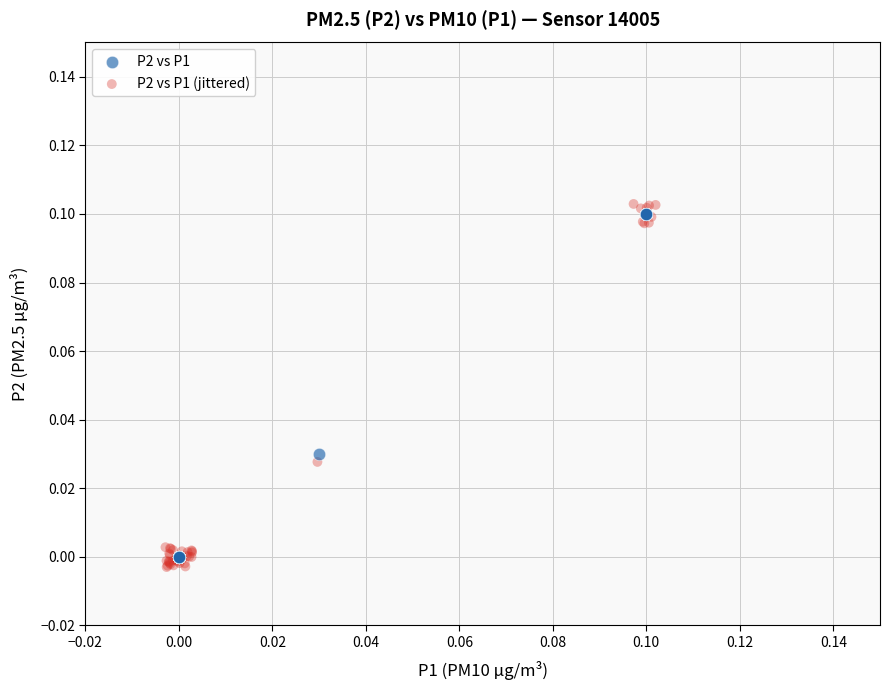

Which series has the largest Y range (max minus min)?

P2 vs P1 (jittered)